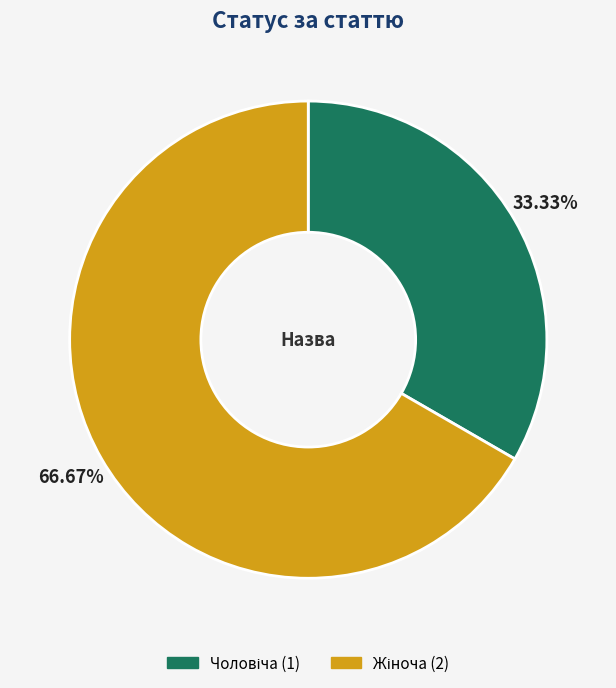

Does any single category account for the majority?

Yes